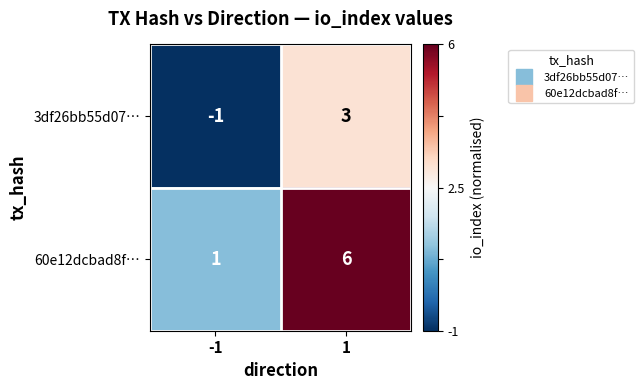

Count the number of data series in this chart.

2